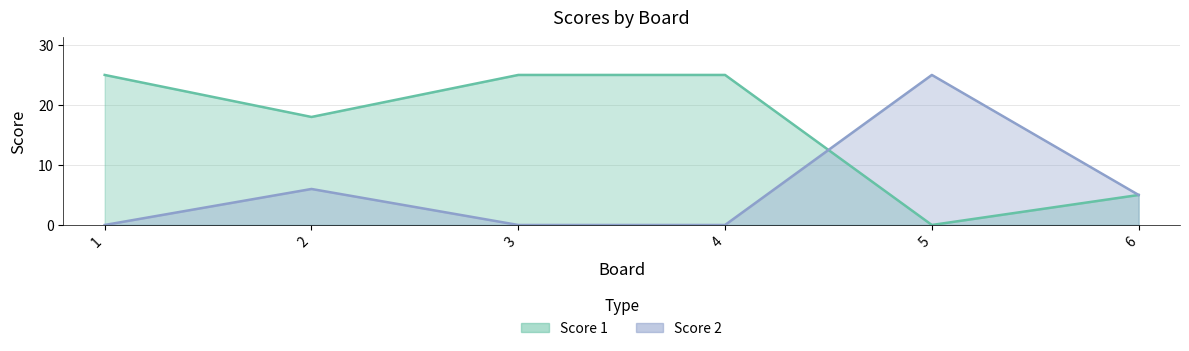

Is it true that Score 1 equals 0 at 5?

True